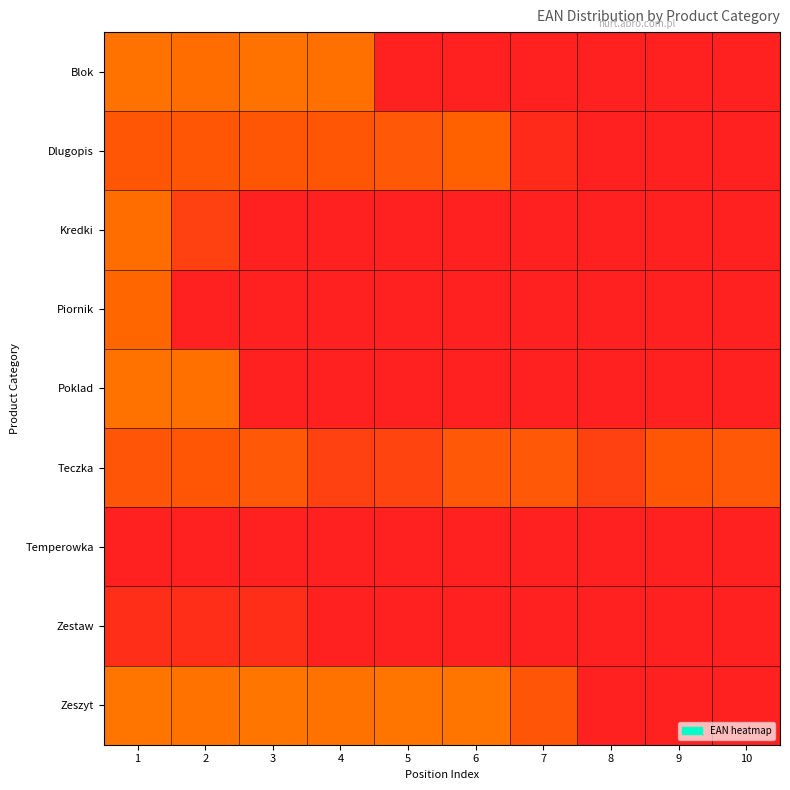

Reading left to right, list all the values displayed in this chart.

Blok: 1=17114.7	2=16401.6	3=17140.0	4=16412.1	5=0.0	6=0.0	7=0.0	8=0.0	9=0.0	10=0.0
Dlugopis: 1=11869.7	2=12074.1	3=11859.3	4=12063.7	5=12200.9	6=14243.1	7=2494.2	8=0.0	9=0.0	10=0.0
Kredki: 1=16334.5	2=7234.9	3=0.0	4=0.0	5=0.0	6=0.0	7=0.0	8=0.0	9=0.0	10=0.0
Piornik: 1=100000.0	2=0.0	3=0.0	4=0.0	5=0.0	6=0.0	7=0.0	8=0.0	9=0.0	10=0.0
Poklad: 1=17171.4	2=16732.8	3=0.0	4=0.0	5=0.0	6=0.0	7=0.0	8=0.0	9=0.0	10=0.0
Teczka: 1=11595.3	2=11768.3	3=12129.3	4=7291.6	5=8004.7	6=12120.4	7=12165.1	8=7266.2	9=11742.9	10=12154.7
Temperowka: 1=0.0	2=0.0	3=0.0	4=0.0	5=0.0	6=0.0	7=0.0	8=0.0	9=0.0	10=0.0
Zestaw: 1=3293.8	2=3247.5	3=3201.3	4=0.0	5=0.0	6=0.0	7=0.0	8=0.0	9=0.0	10=0.0
Zeszyt: 1=17205.7	2=16946.1	3=17216.1	4=16956.6	5=17262.4	6=17287.7	7=11677.3	8=0.0	9=0.0	10=0.0